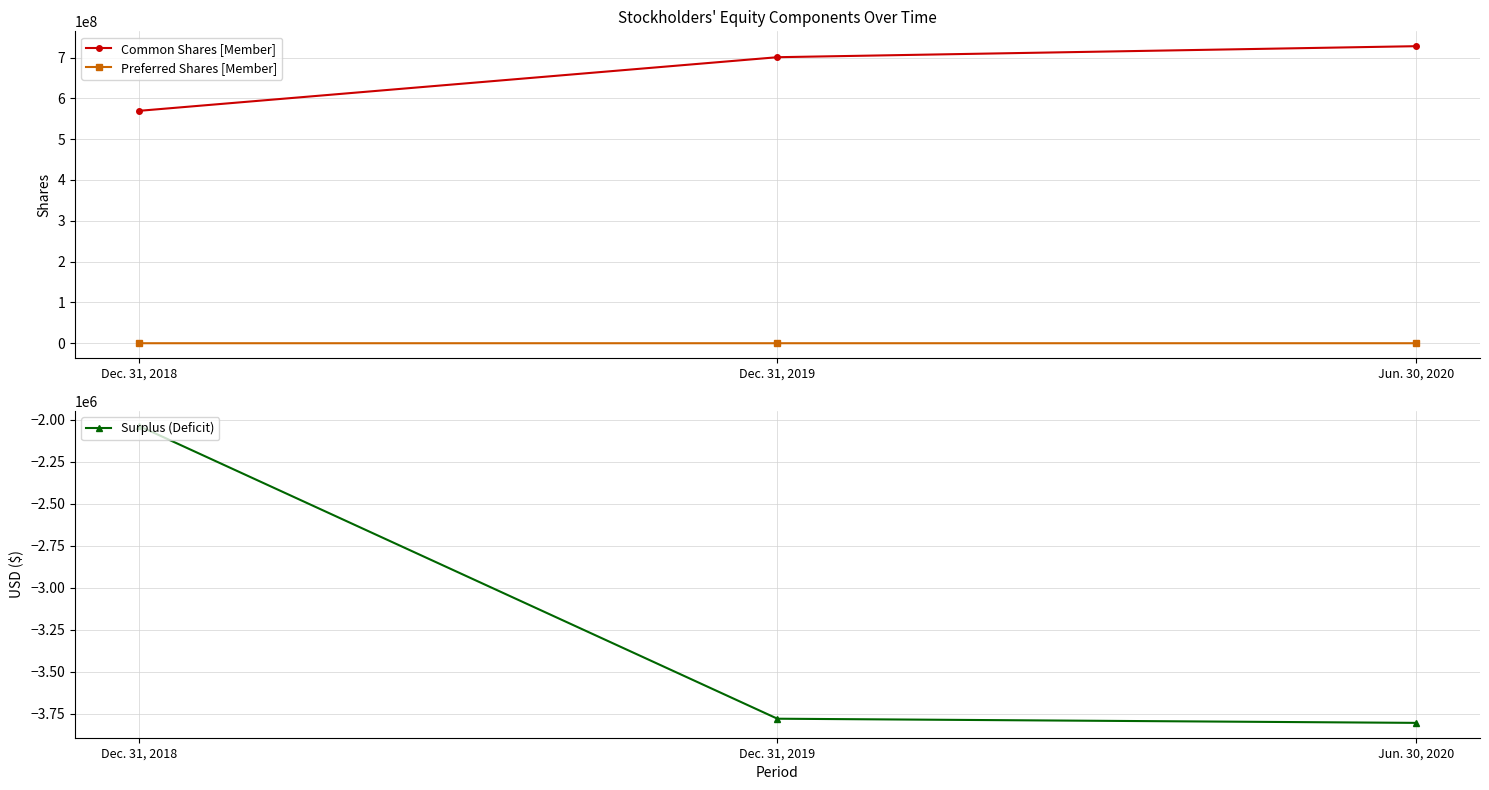

What is the smallest value displayed?

-3803070